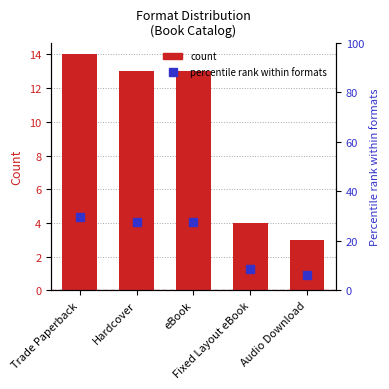

The percentile rank within formats series shows 43.4 at eBook. True or false?

False